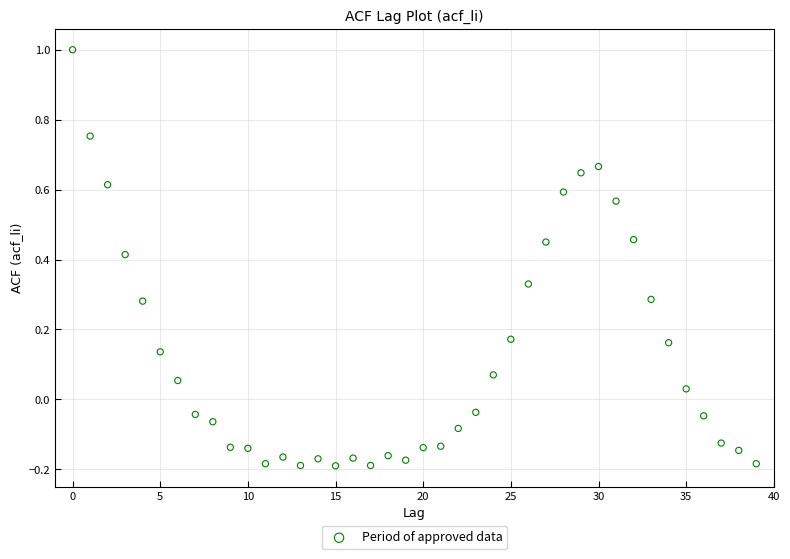

What is the range of Y values (max minus min)?

1.2